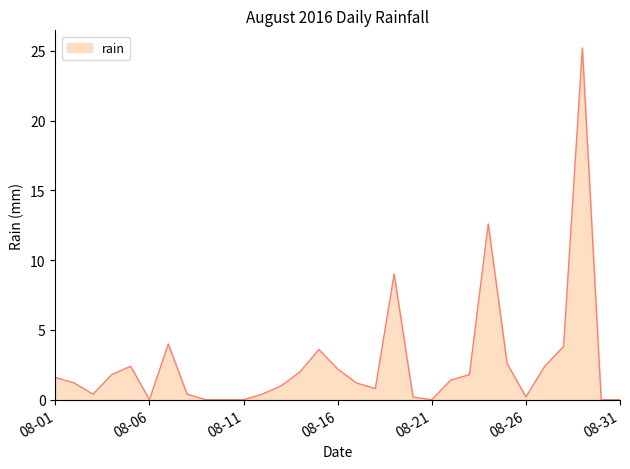

What is the difference between the maximum and minimum values?

25.2